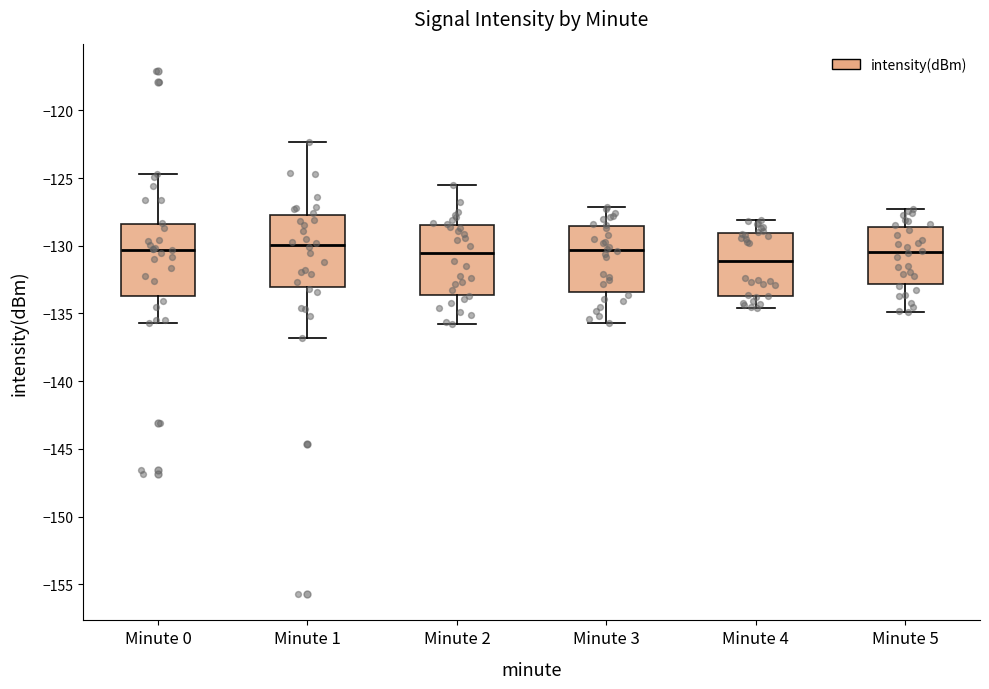

Reading left to right, read every box against the y-axis: the position of its median line, the range the box covers, and the ends of its whiskers. The values are not printed on the chart, so give them approximately, as read against the axis.

Minute 0: median -130.5, box -133.5 to -128.5, whiskers -135.5 to -124.5
Minute 1: median -130.0, box -133.0 to -127.5, whiskers -137.0 to -122.5
Minute 2: median -130.5, box -133.5 to -128.5, whiskers -136.0 to -125.5
Minute 3: median -130.5, box -133.5 to -128.5, whiskers -135.5 to -127.0
Minute 4: median -131.0, box -133.5 to -129.0, whiskers -134.5 to -128.0
Minute 5: median -130.5, box -133.0 to -128.5, whiskers -135.0 to -127.5